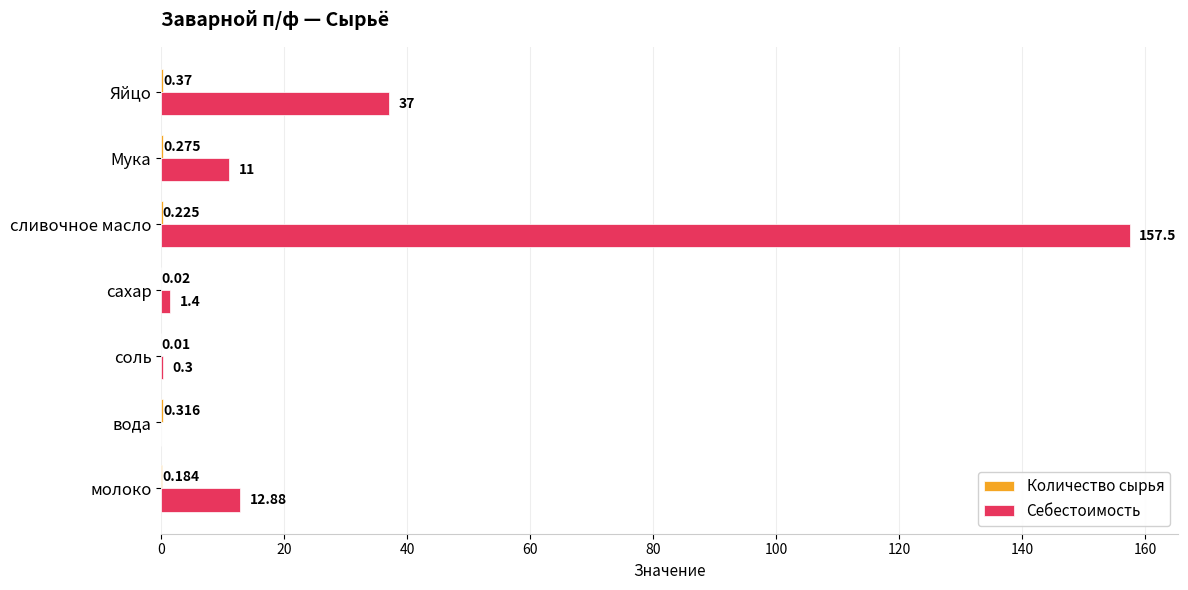

At which category is the sum across all series the highest?

сливочное масло